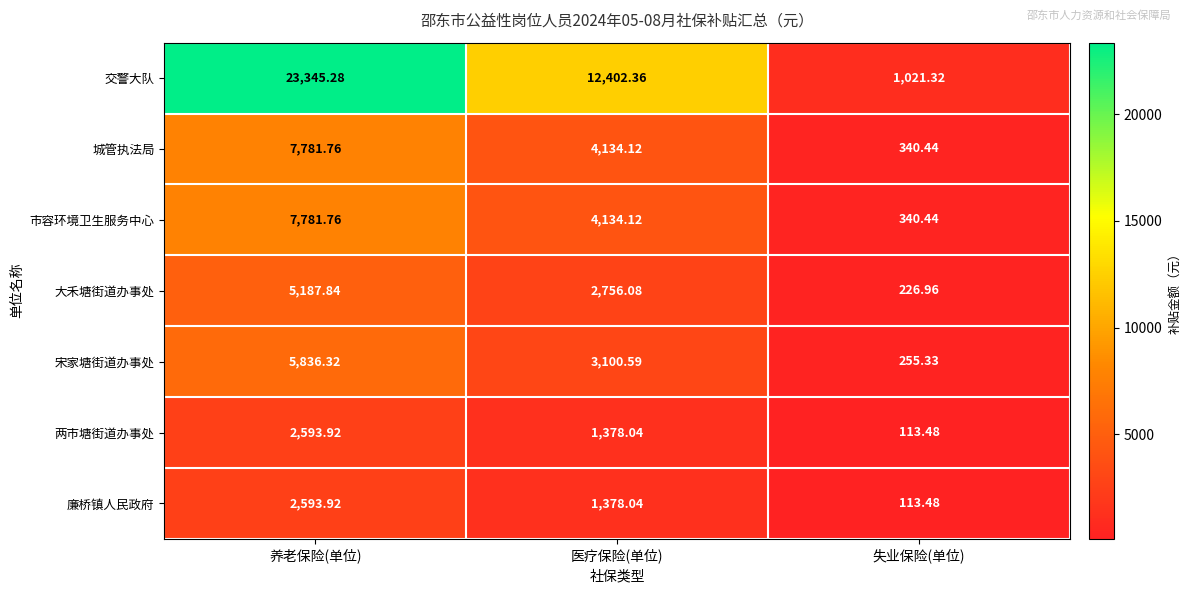

List the labels in order of 宋家塘街道办事处 value, smallest first.

失业保险(单位), 医疗保险(单位), 养老保险(单位)